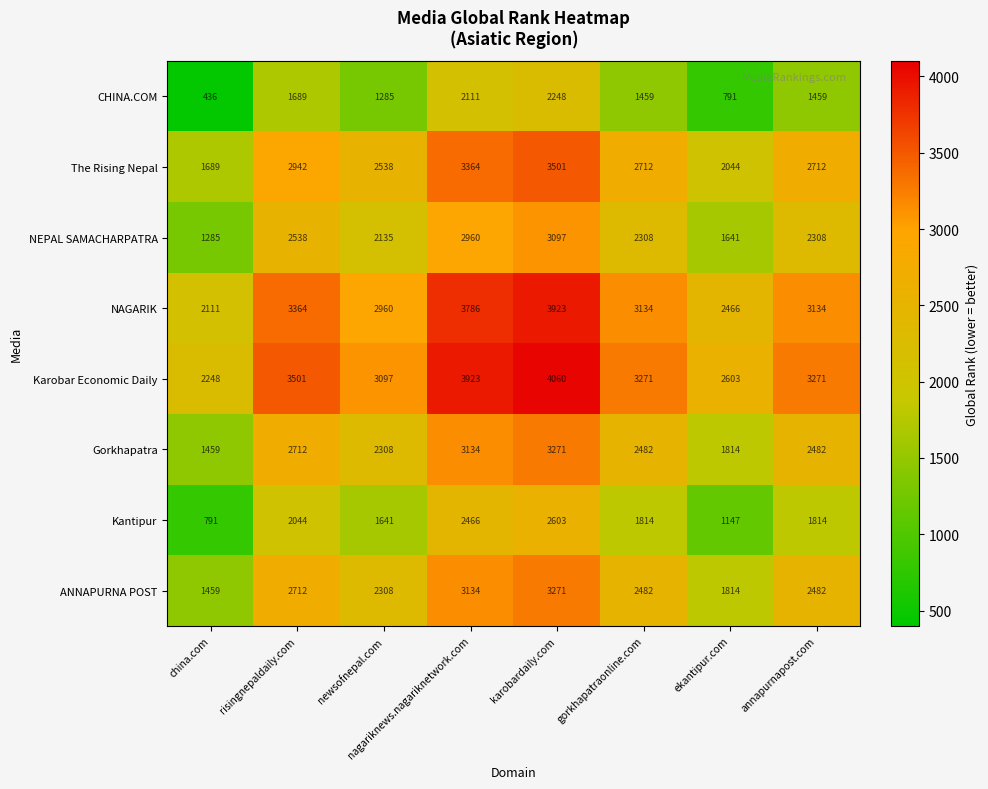

What is the total value across all series at newsofnepal.com?

18272